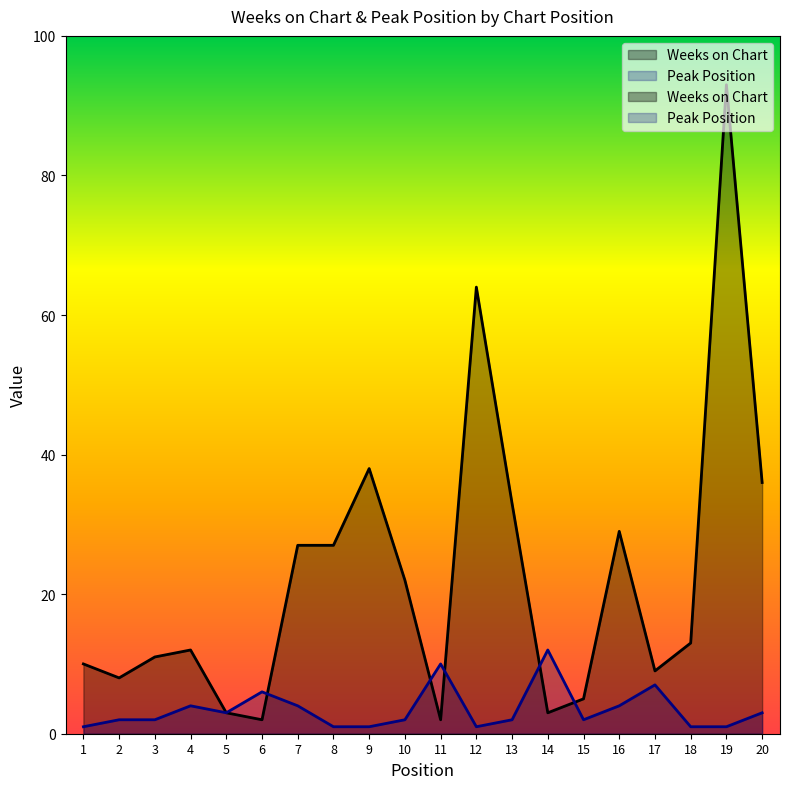

What is the total value across all series at 2?

10